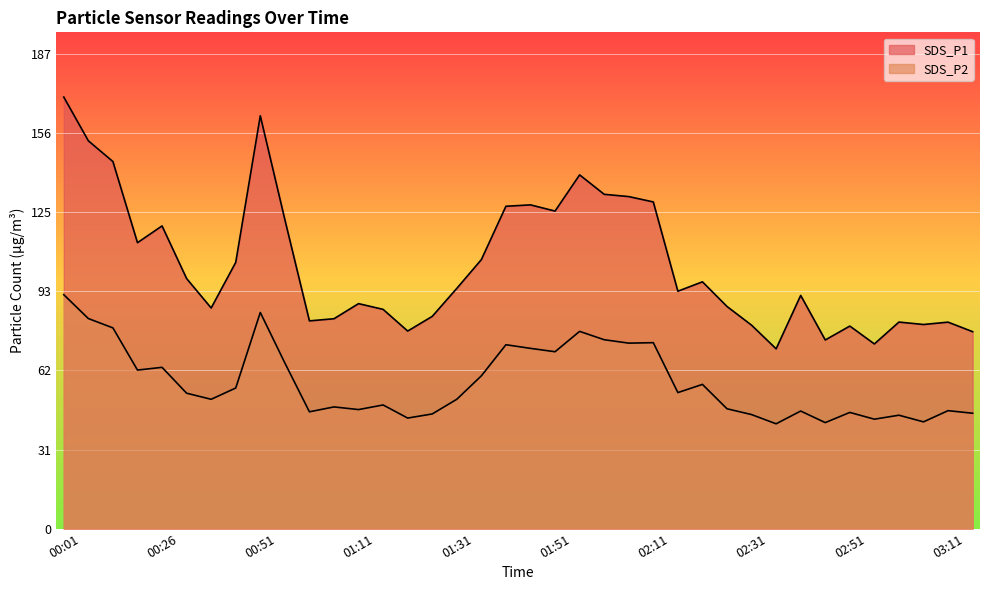

Does the chart display data point markers on the line(s)?

No